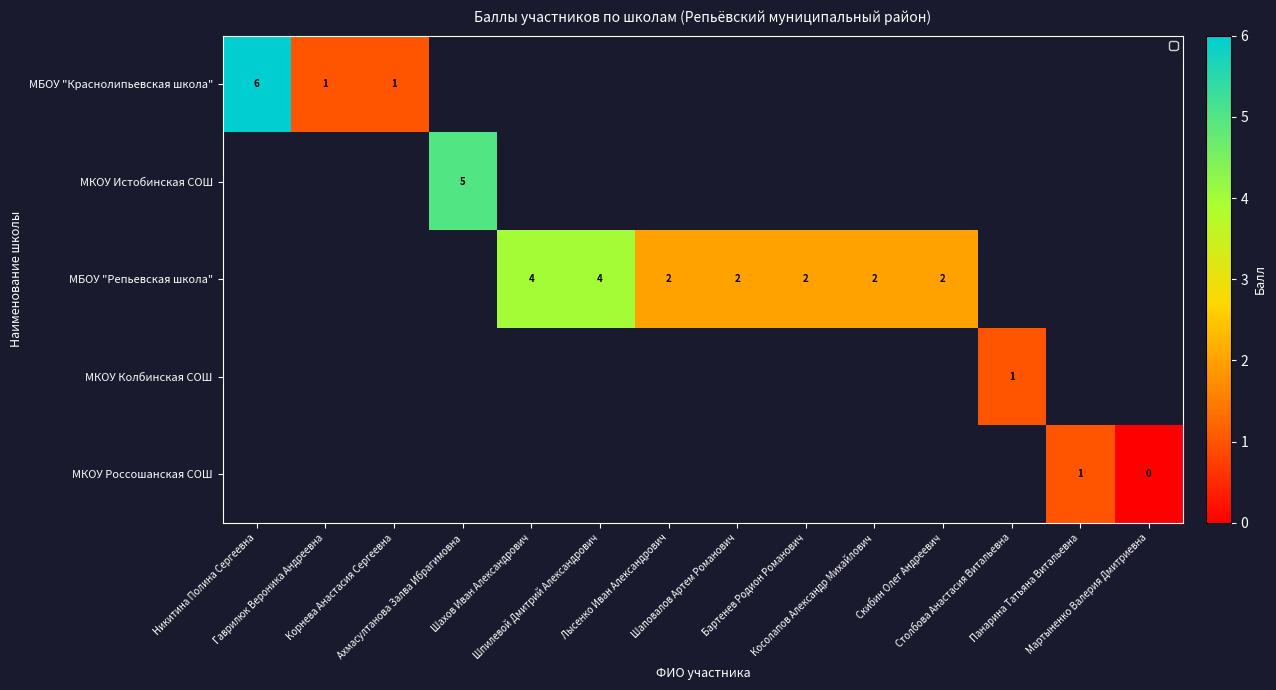

At how many categories does at least one series exceed 3?

4